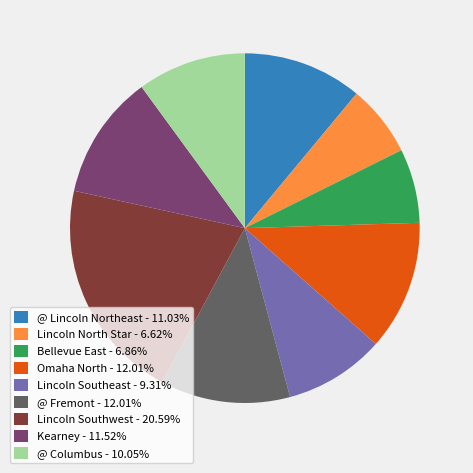

How many slices are in this pie chart?

9